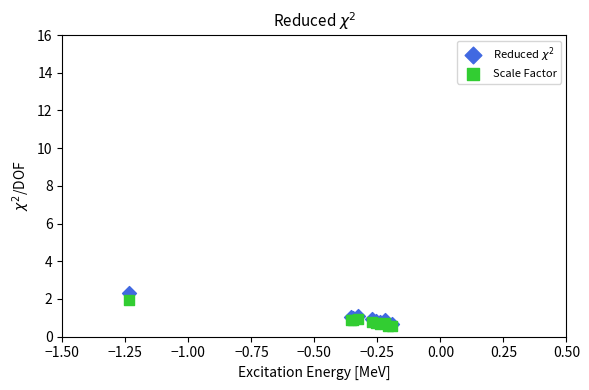

Which series contains the highest Y value?

Reduced $\chi^2$